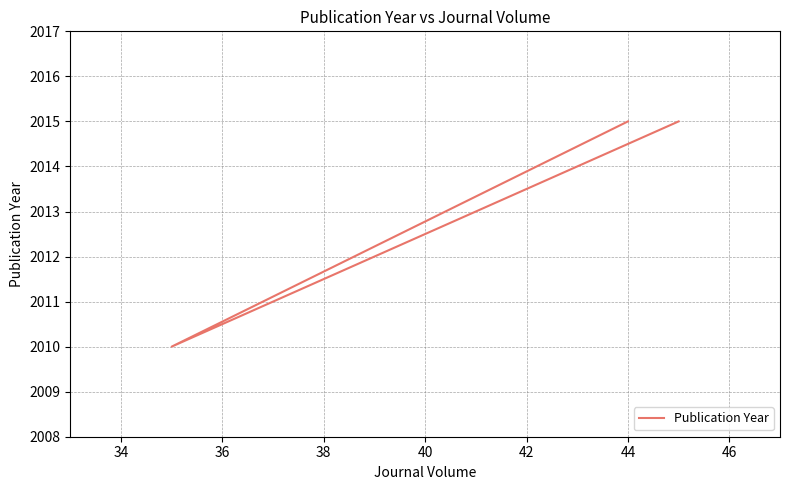

What is the value of the 2nd point from the left?

2010